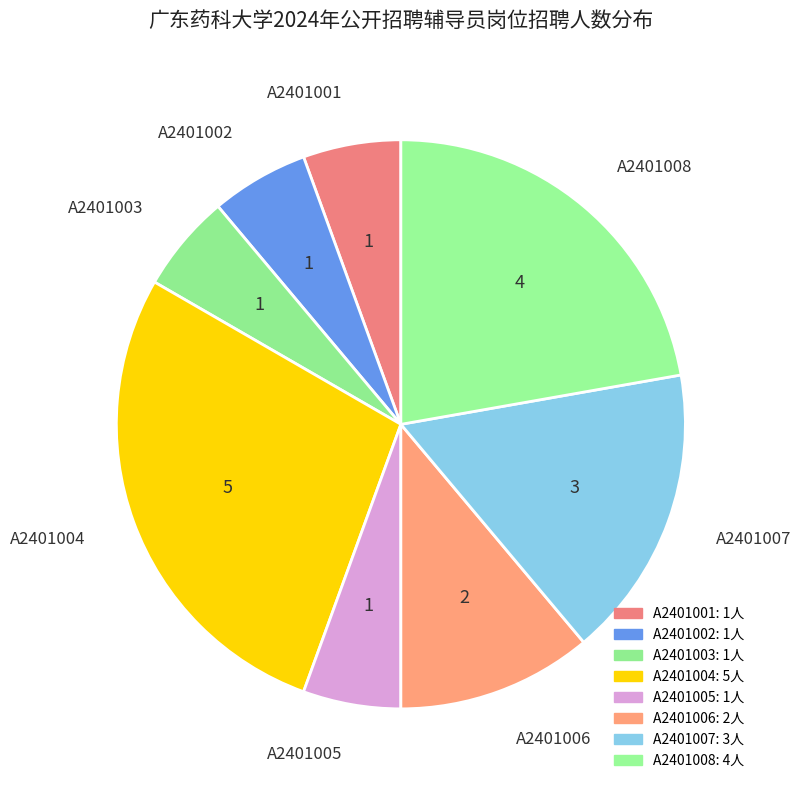

Does A2401005 represent more than half of the total?

No